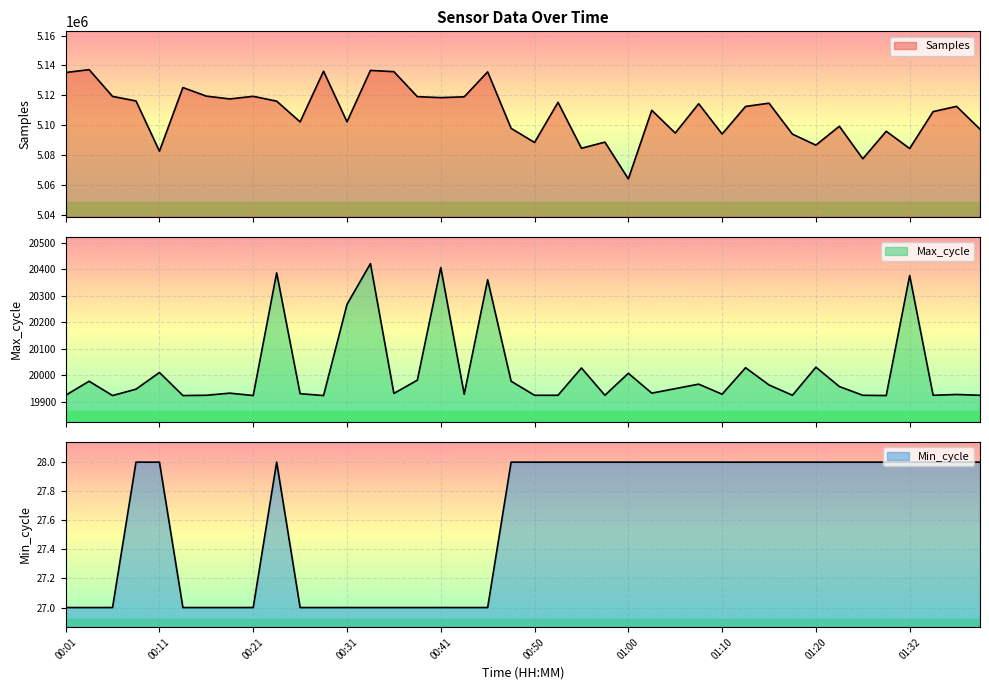

What is the total value across all series at 01:17?

5113850